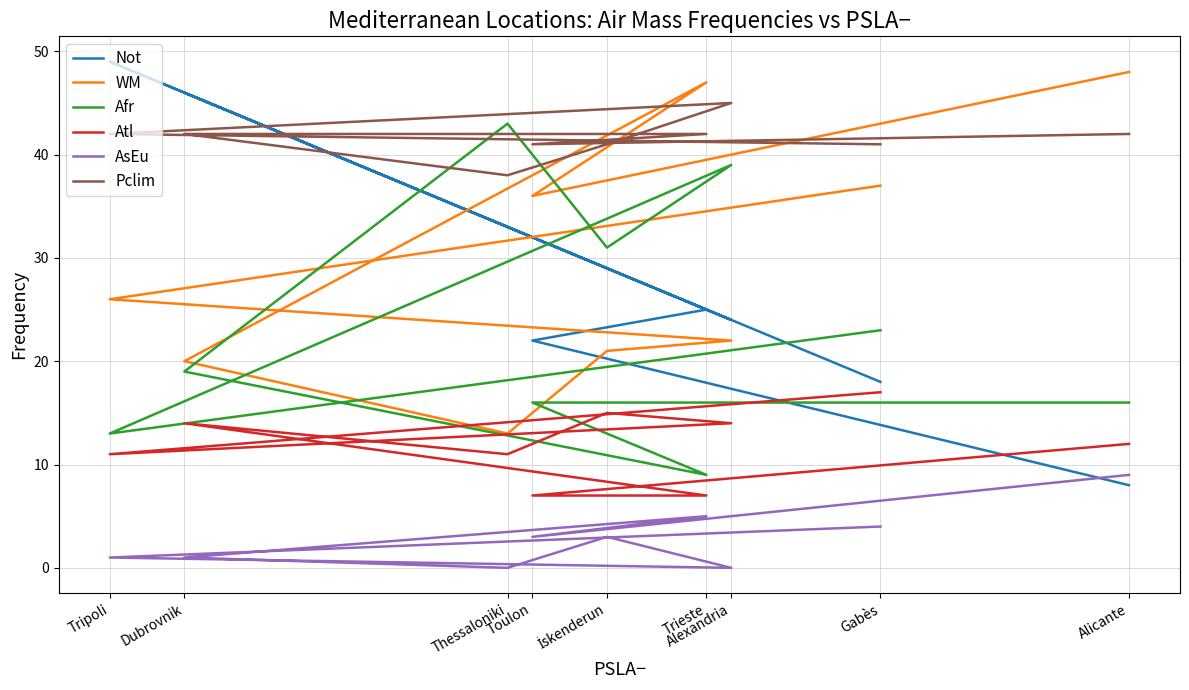

What is the sum of the Atl values at Toulon and Alexandria?

21